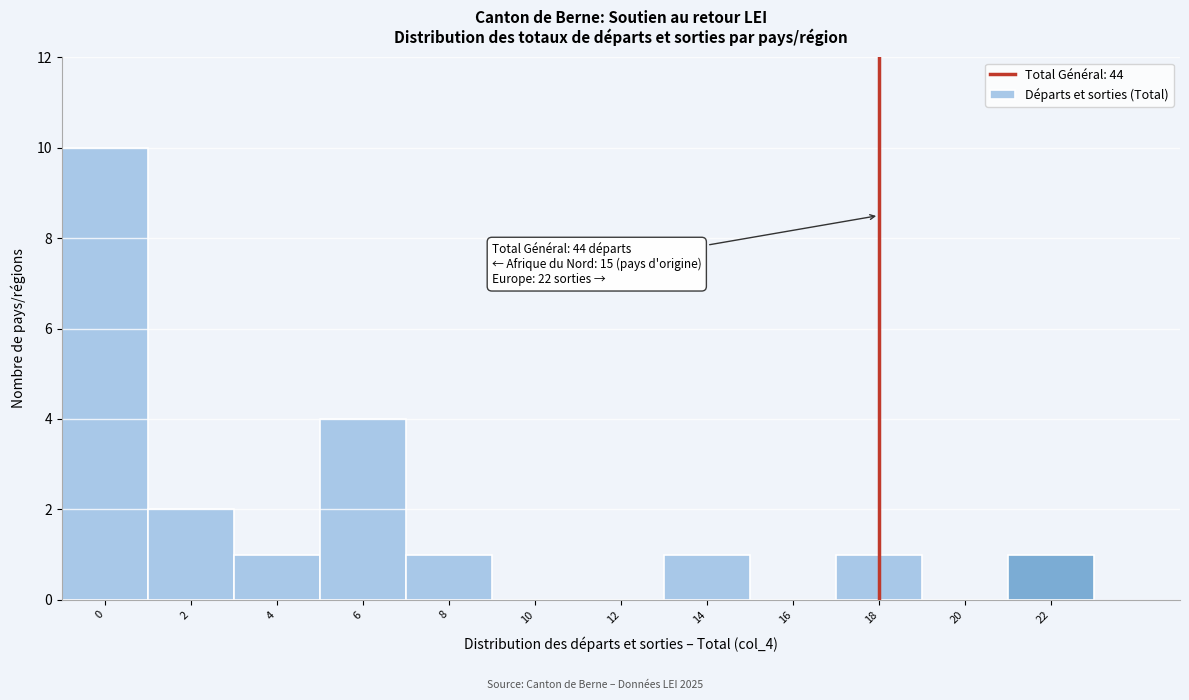

Reading left to right, transcribe all the data shown in this chart.

0=10	2=2	4=1	6=4	8=1	10=0	12=0	14=1	16=0	18=1	20=0	22=1